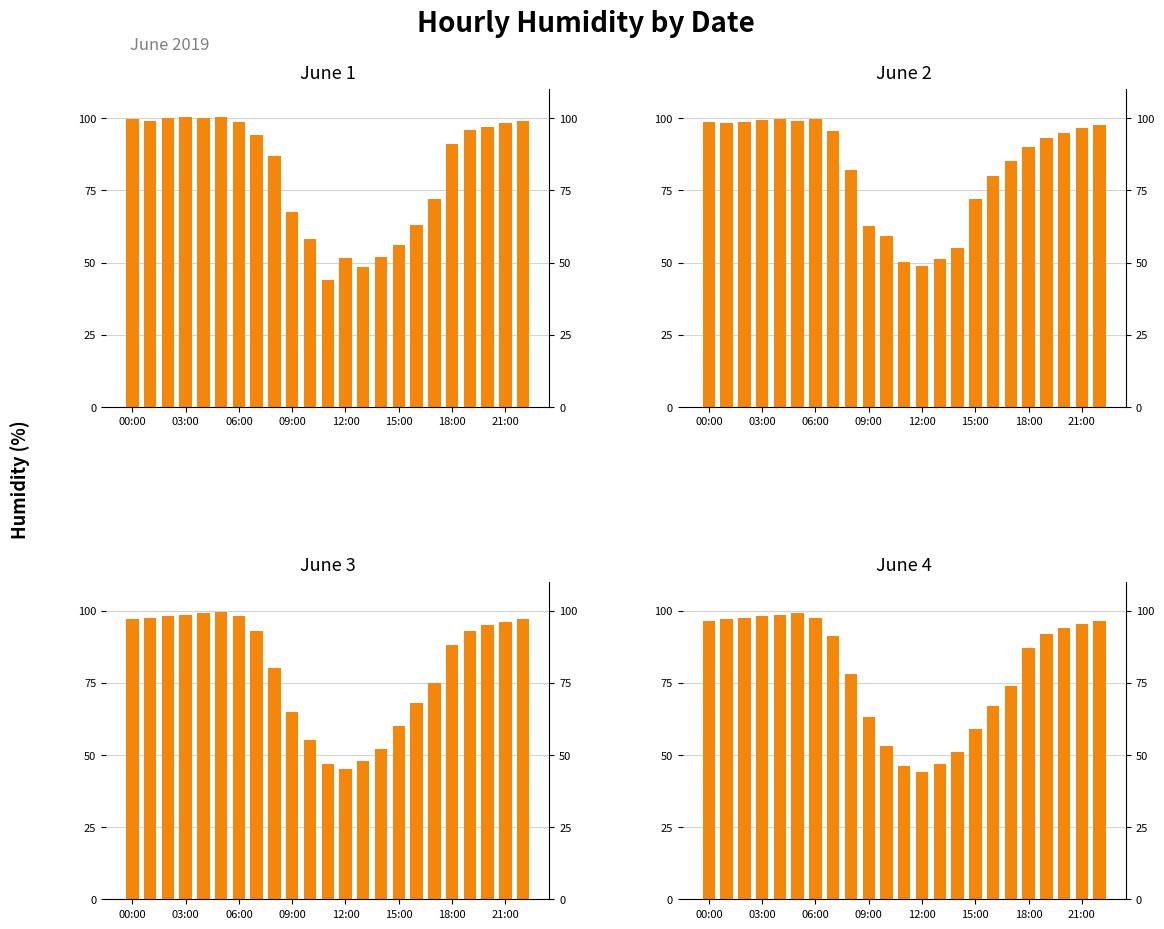

How many values in the 2019-06-04 series exceed 91?

11